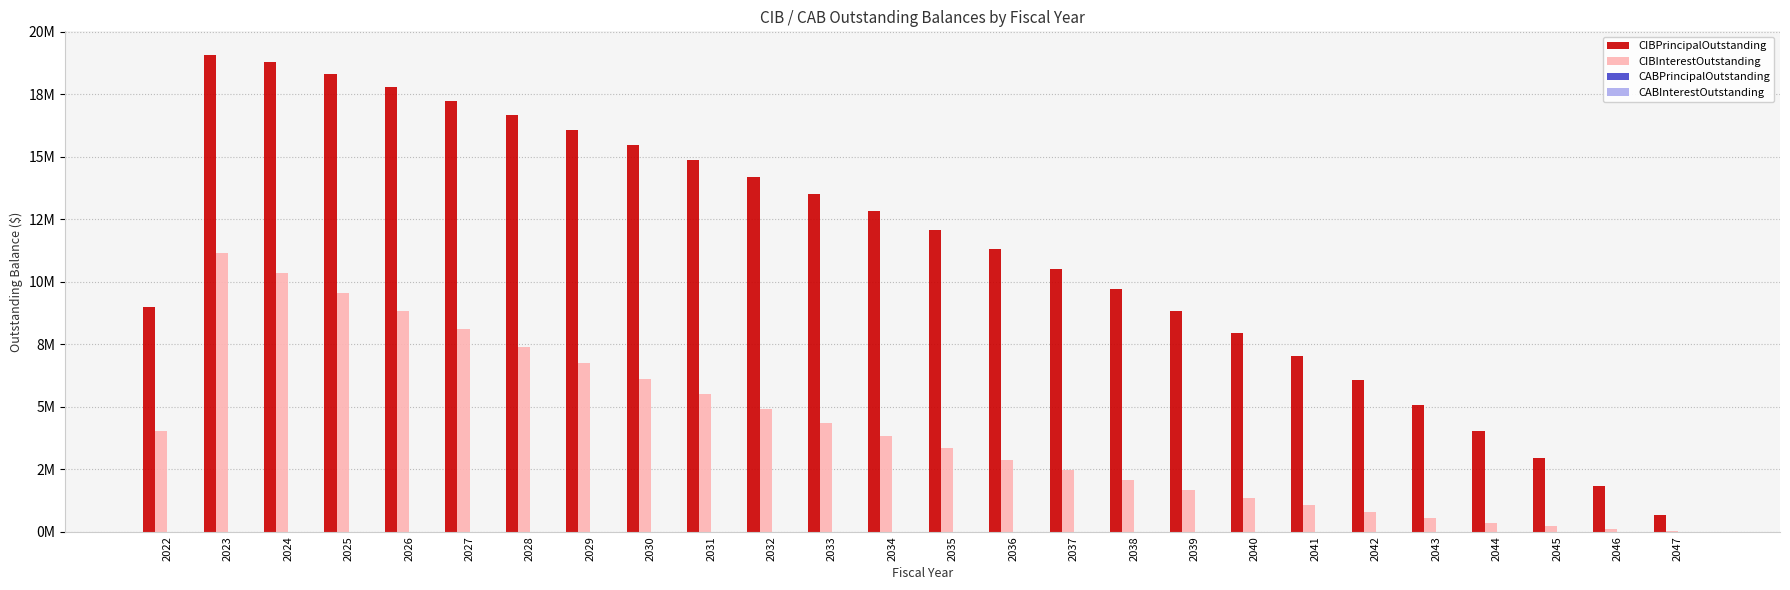

The value of CIBPrincipalOutstanding at 2039 is 8840000.0. True or false?

True